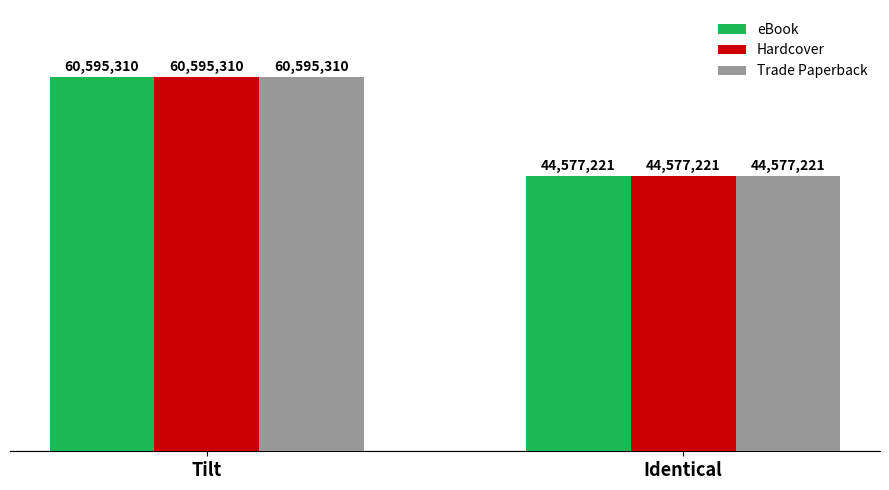

What is the average value of the Trade Paperback series?

52586266